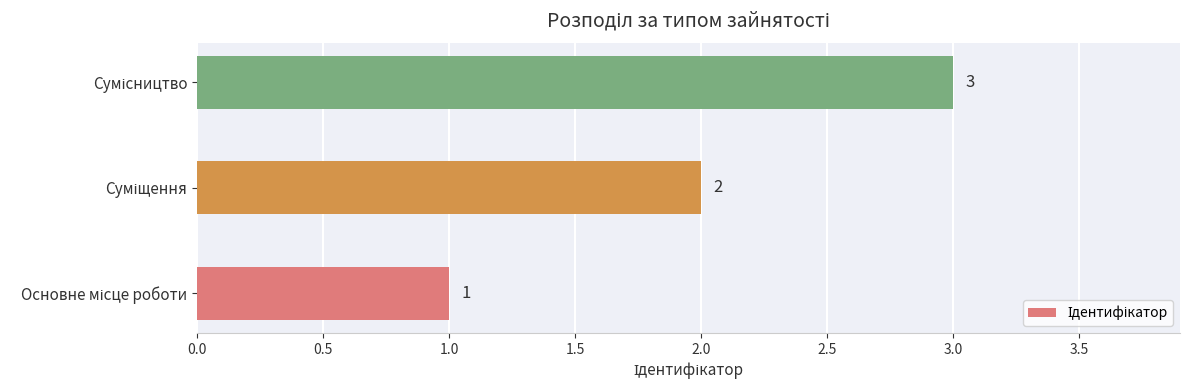

How many values are between 1 and 3?

3